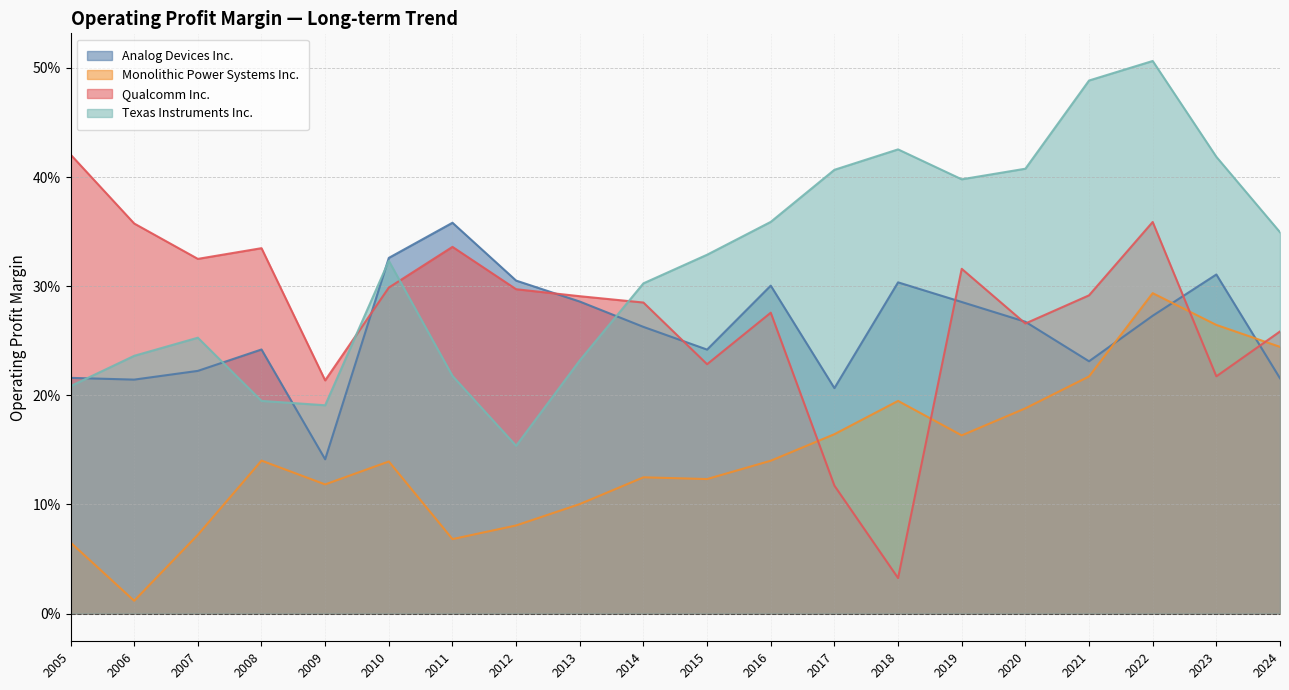

What are all the series names shown in the legend?

Analog Devices Inc., Monolithic Power Systems Inc., Qualcomm Inc., Texas Instruments Inc.